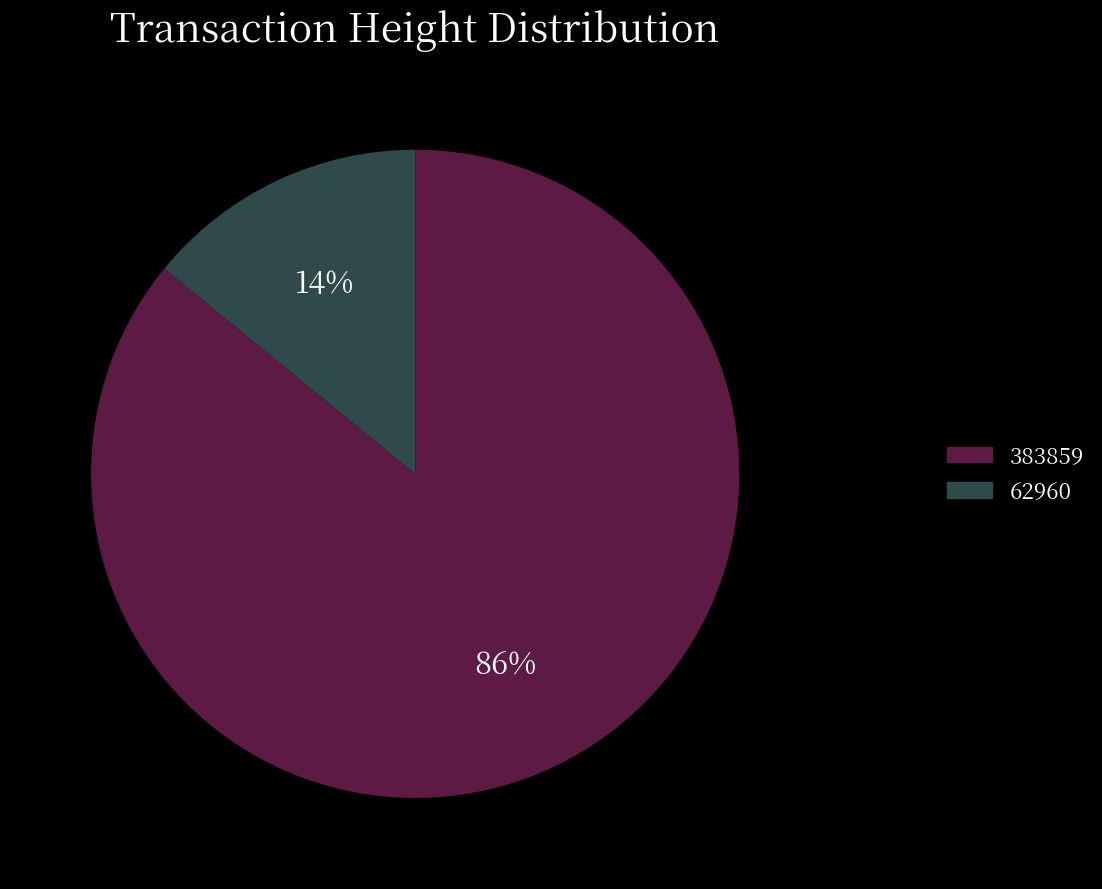

To the nearest percent, what is the combined percentage of 383859 and 62960?

100%